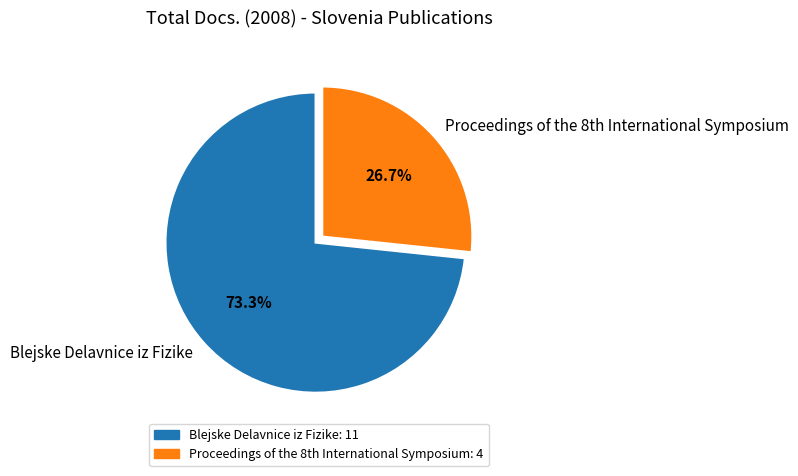

To the nearest percent, what percentage of the pie is Blejske Delavnice iz Fizike?

73%